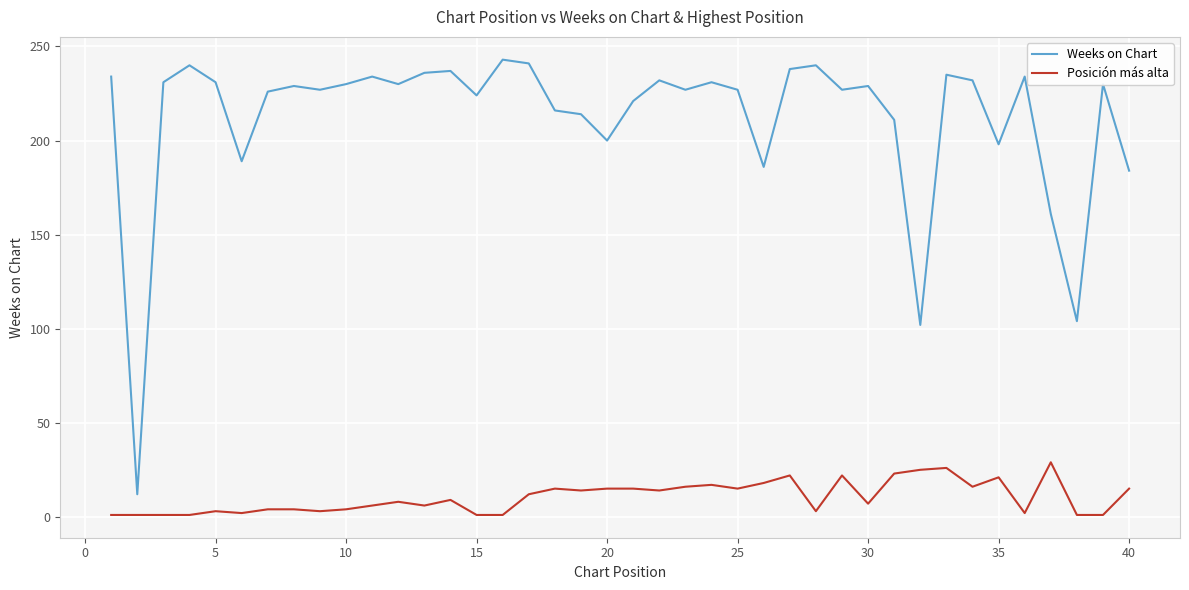

List the series in order of their peak value, highest first.

Weeks on Chart, Posición más alta